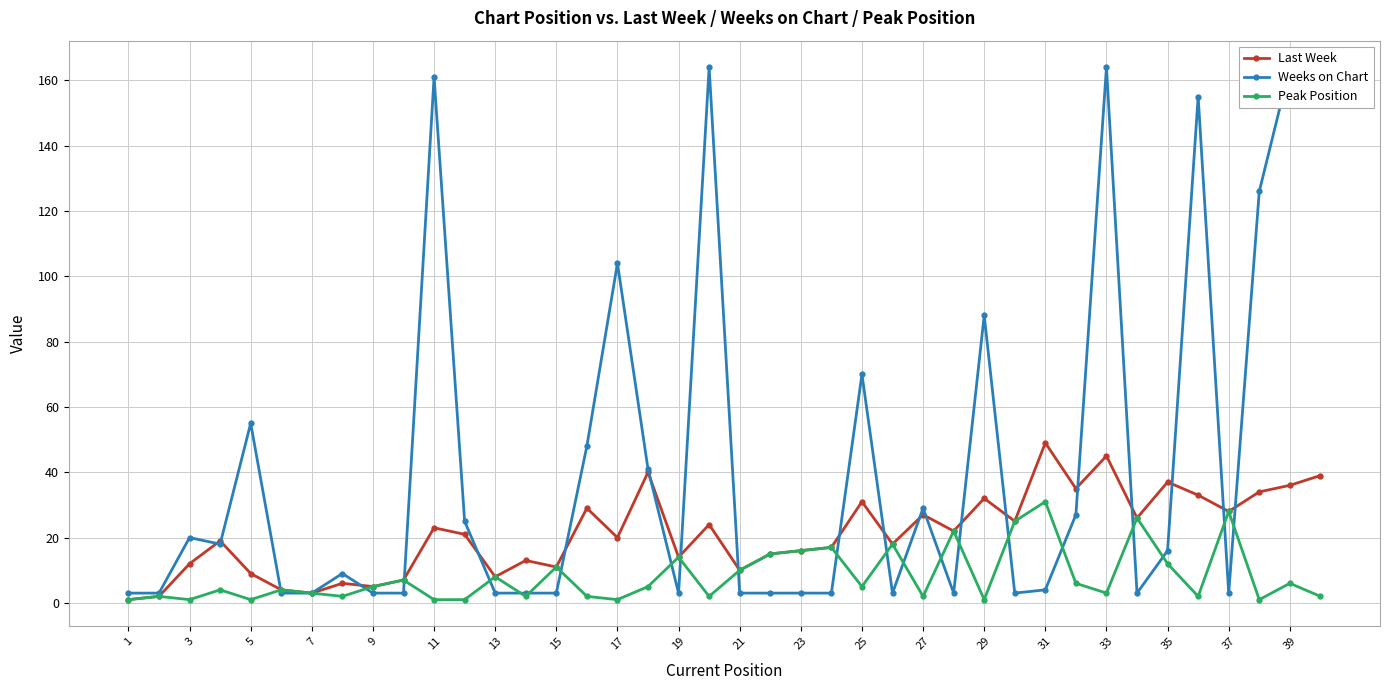

What is the sum of all Weeks on Chart values?

1709